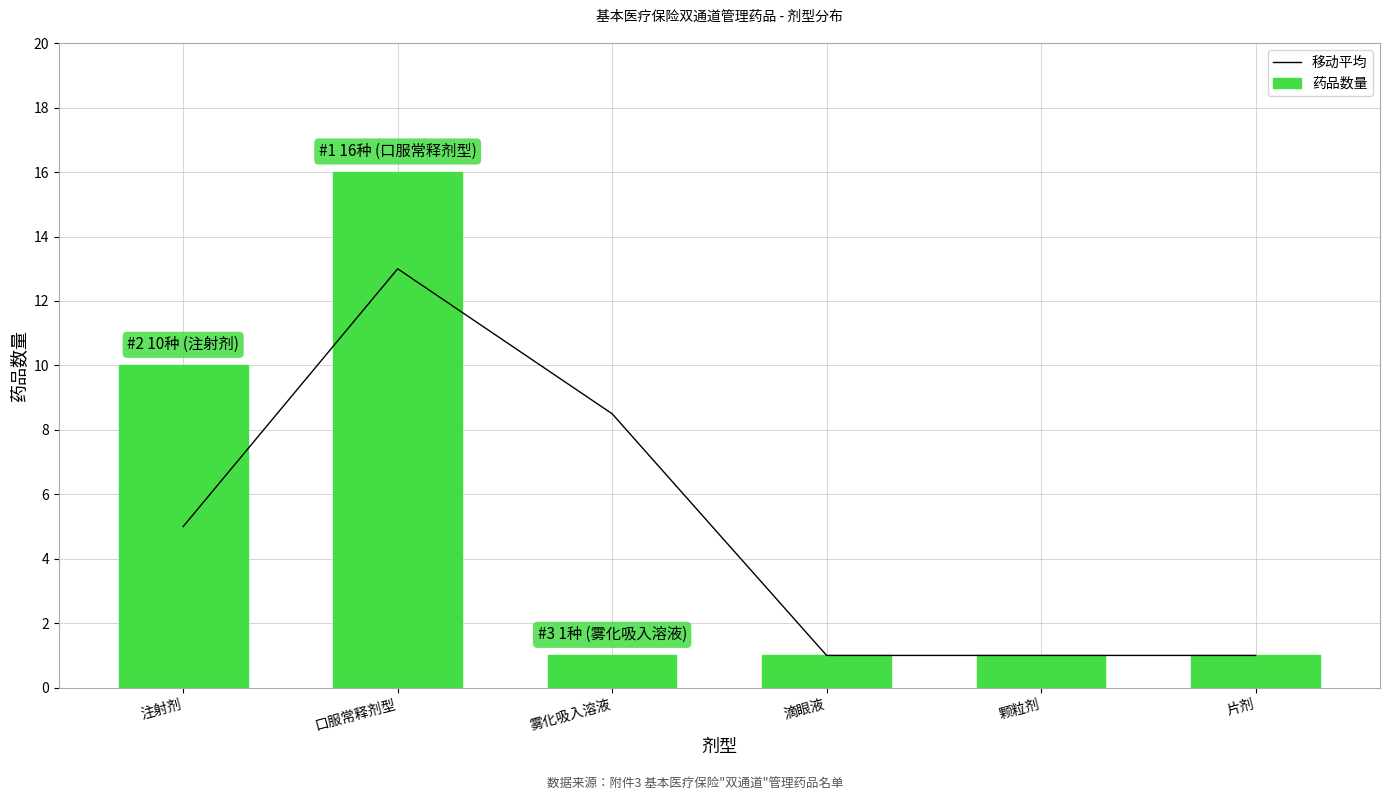

Reading left to right, transcribe all the data shown in this chart.

移动平均: 注射剂=5.0	口服常释剂型=13.0	雾化吸入溶液=8.5	滴眼液=1.0	颗粒剂=1.0	片剂=1.0
药品数量: 注射剂=10.0	口服常释剂型=16.0	雾化吸入溶液=1.0	滴眼液=1.0	颗粒剂=1.0	片剂=1.0